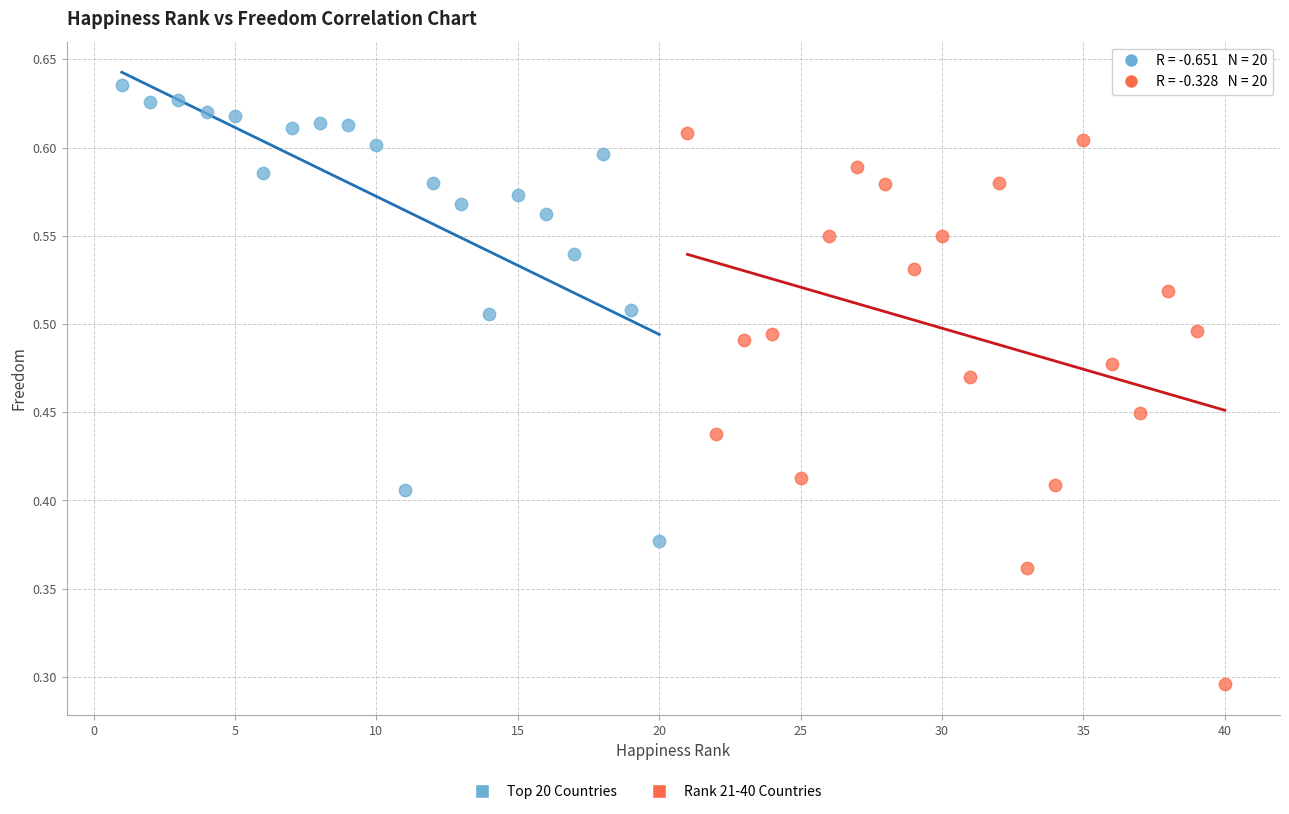

Which series has the widest spread of Y values?

Rank 21-40 Countries